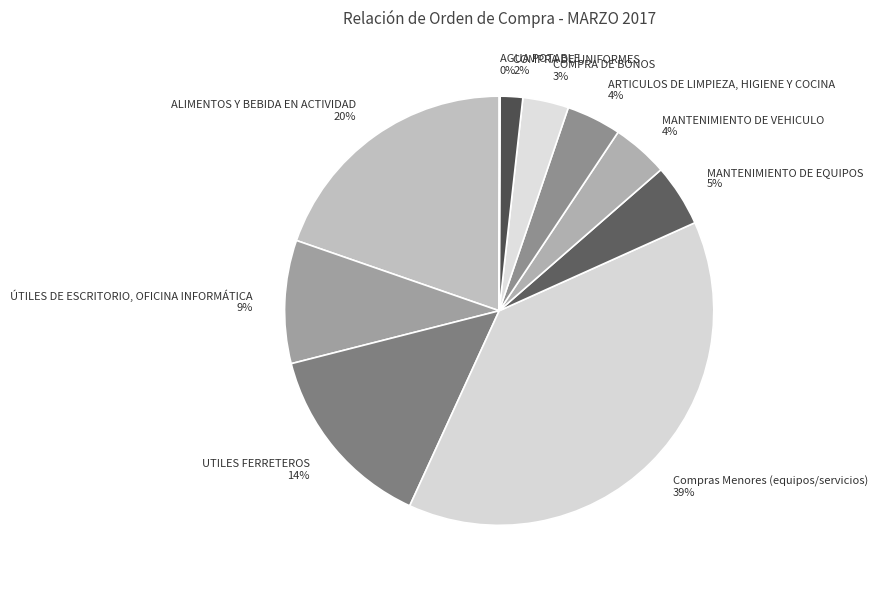

Between COMPRA DE UNIFORMES and MANTENIMIENTO DE EQUIPOS, which is larger?

MANTENIMIENTO DE EQUIPOS